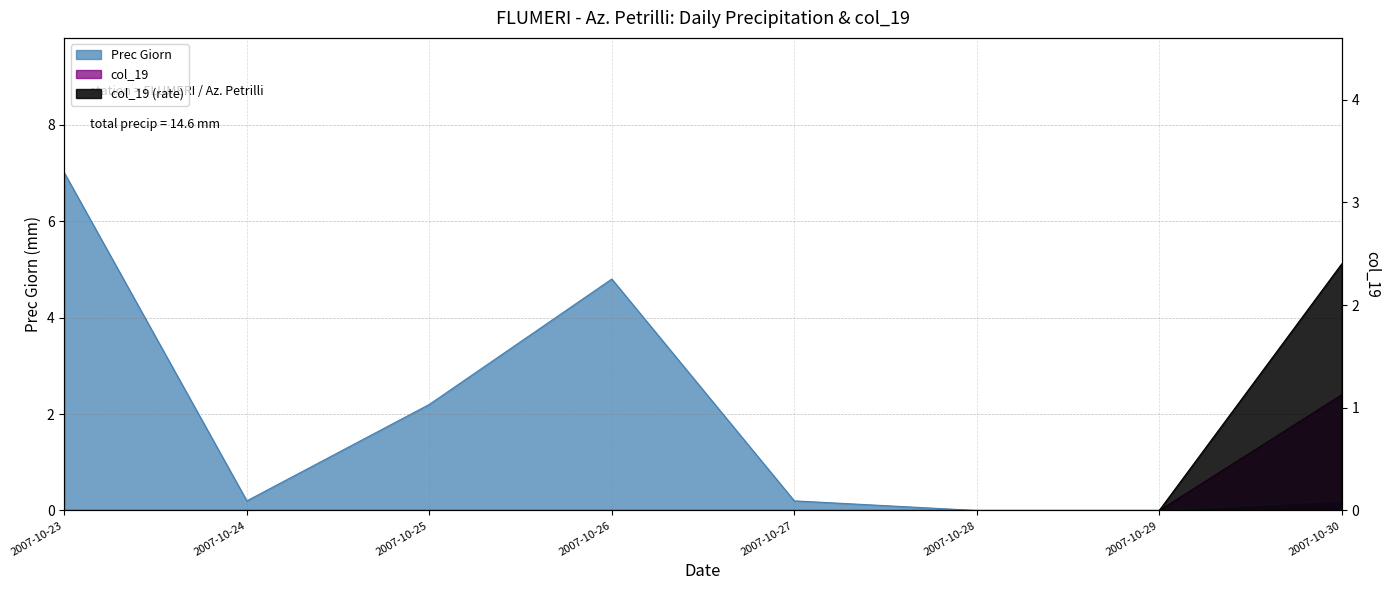

What is the maximum value shown in the chart?

7.0